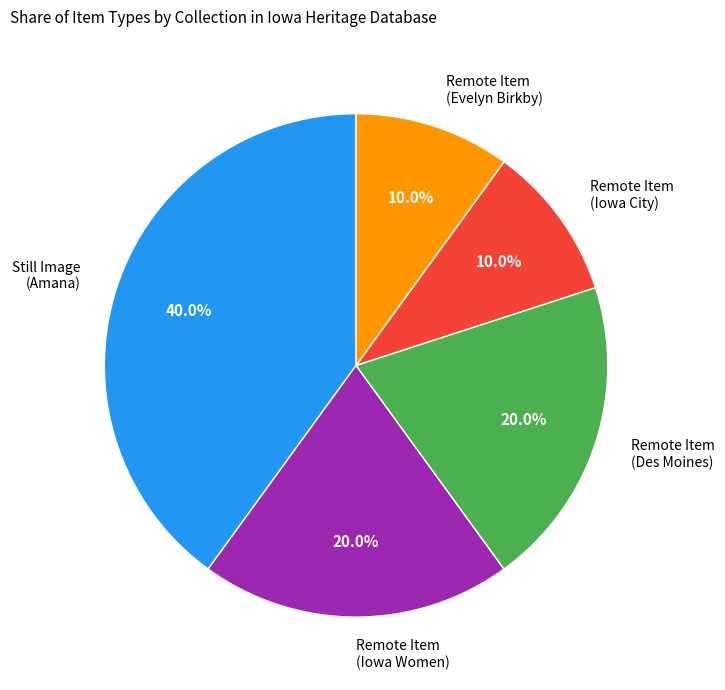

Does Still Image (Amana) account for over 50% of the chart?

No